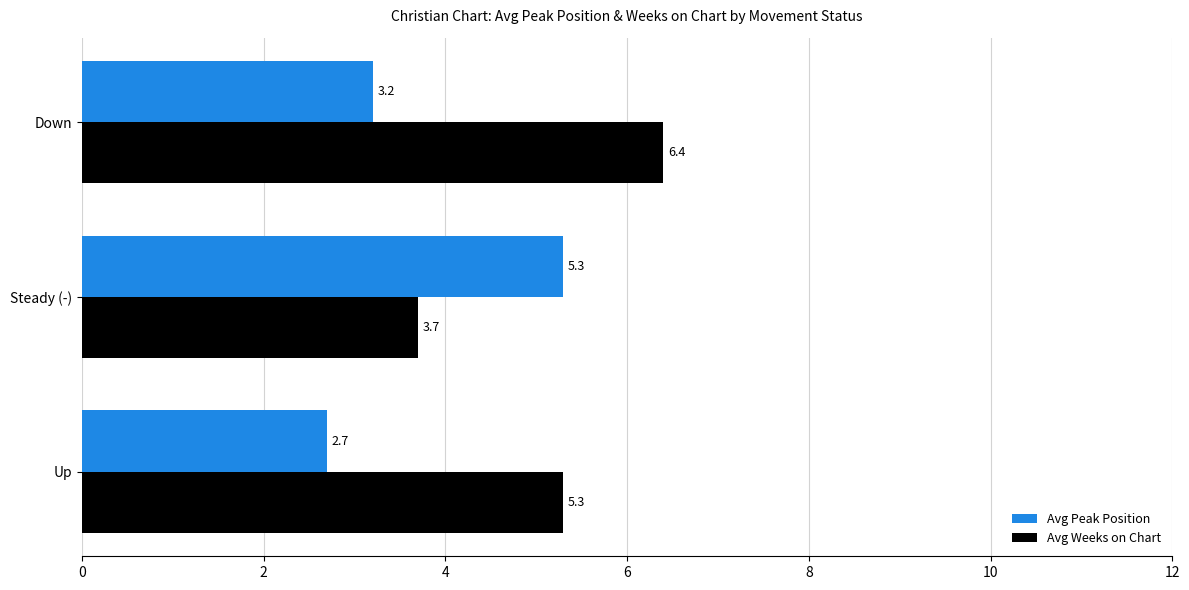

What is the difference between the maximum and minimum values in the Avg Weeks on Chart series?

2.7